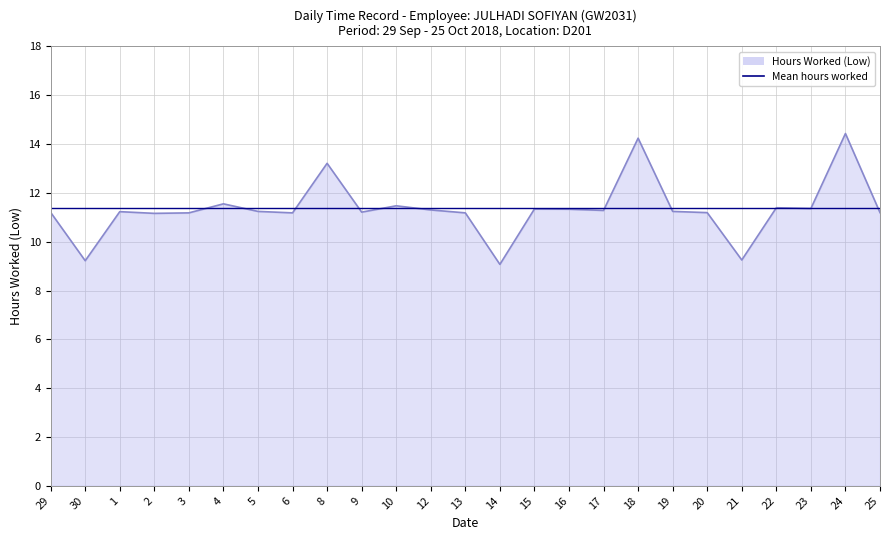

How many distinct data groups are displayed?

1